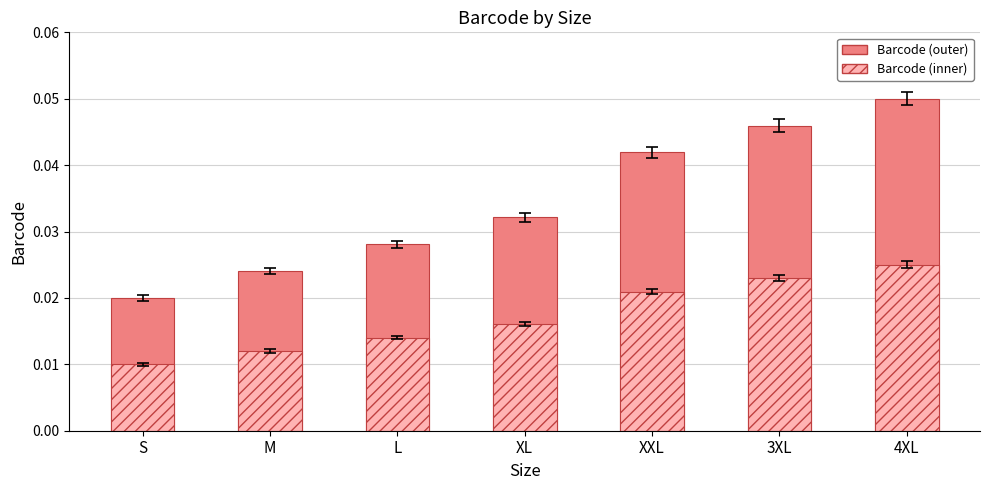

At which label does Barcode (outer) reach its peak?

4XL